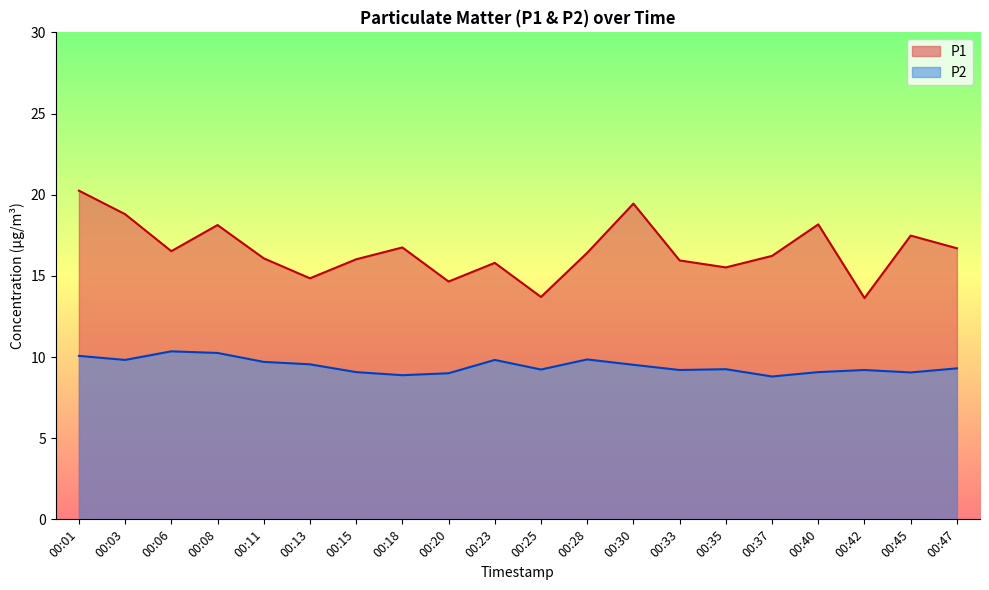

At which label does P1 reach its minimum?

00:42